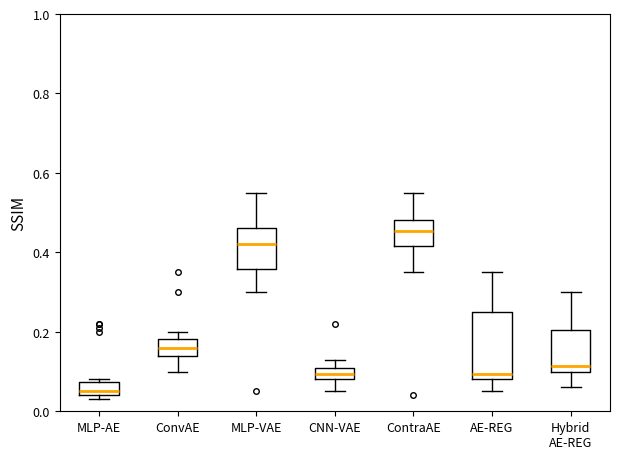

Reading left to right, transcribe this box plot: for each box, give where its median line is, the range the box spans, and where its two whiskers end, as read against the y-axis. The values are not printed on the chart, so give them approximately, as read against the axis.

MLP-AE: median 0.06, box 0.04 to 0.08, whiskers 0.04 (just below the box's lower edge) to 0.08 (just above the box's upper edge)
ConvAE: median 0.16, box 0.14 to 0.18, whiskers 0.10 to 0.20
MLP-VAE: median 0.42, box 0.36 to 0.46, whiskers 0.30 to 0.56
CNN-VAE: median 0.10, box 0.08 to 0.12, whiskers 0.06 to 0.14
ContraAE: median 0.46, box 0.42 to 0.48, whiskers 0.36 to 0.56
AE-REG: median 0.10, box 0.08 to 0.26, whiskers 0.06 to 0.36
Hybrid AE-REG: median 0.12, box 0.10 to 0.20, whiskers 0.06 to 0.30